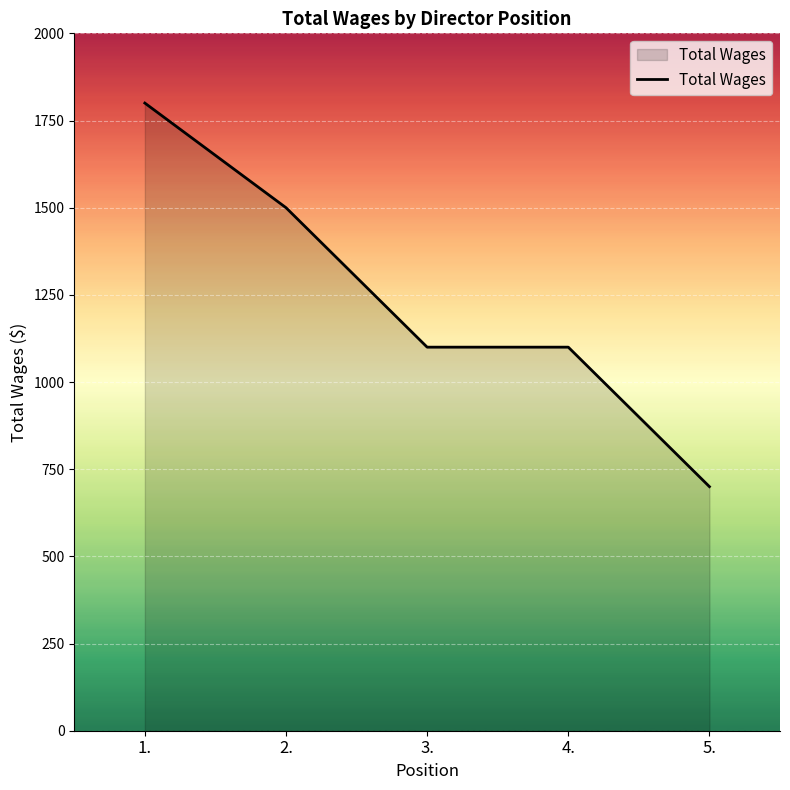

What is the maximum value shown in the chart?

1800